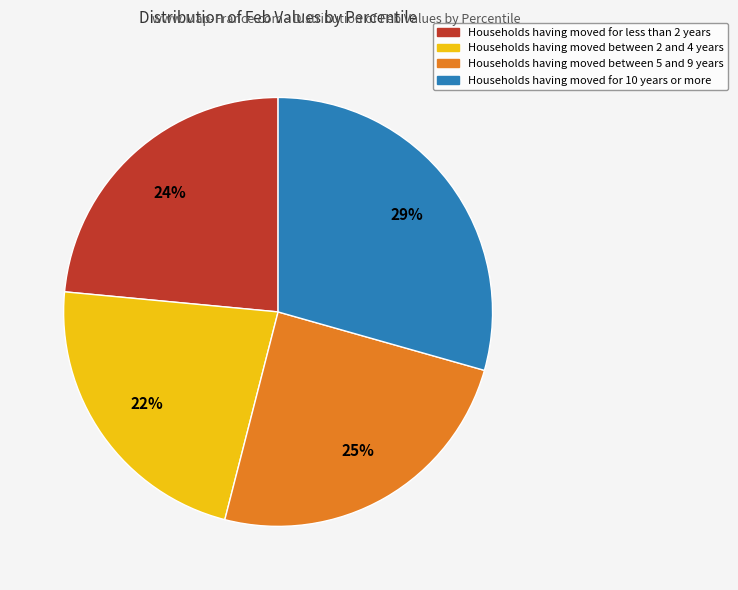

To the nearest percent, what is the average slice percentage?

25%